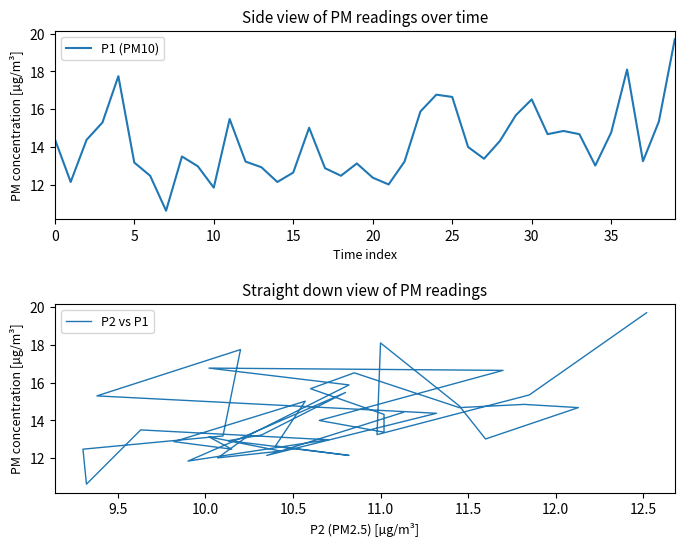

The P1 (PM10) series shows 5.1 at 5. True or false?

False